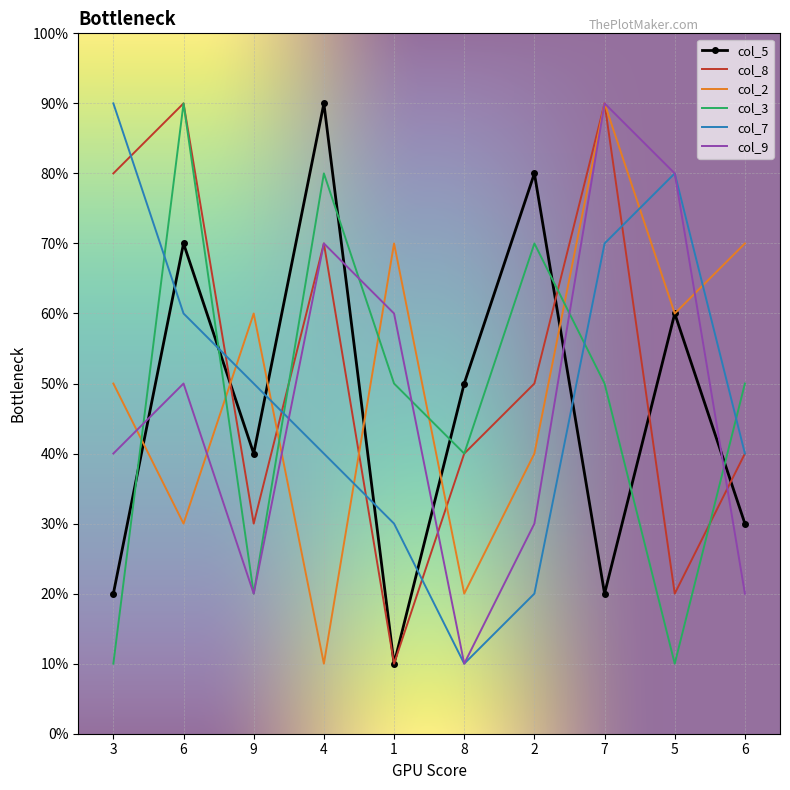

At which label does col_3 reach its peak?

6